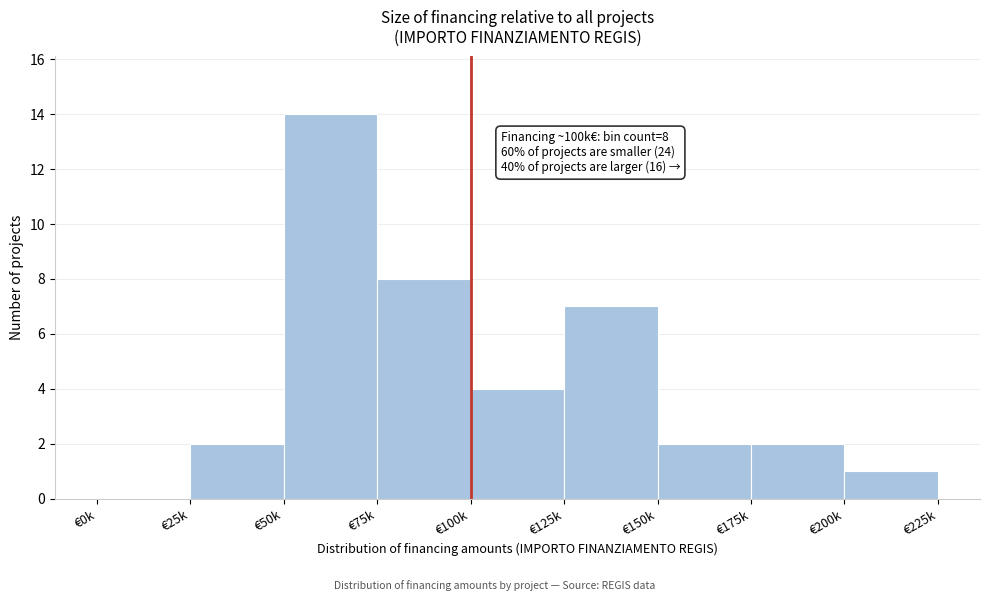

Reading left to right, list all the values displayed in this chart.

€0k=0	€25k=2	€50k=14	€75k=8	€100k=4	€125k=7	€150k=2	€175k=2	€200k=1